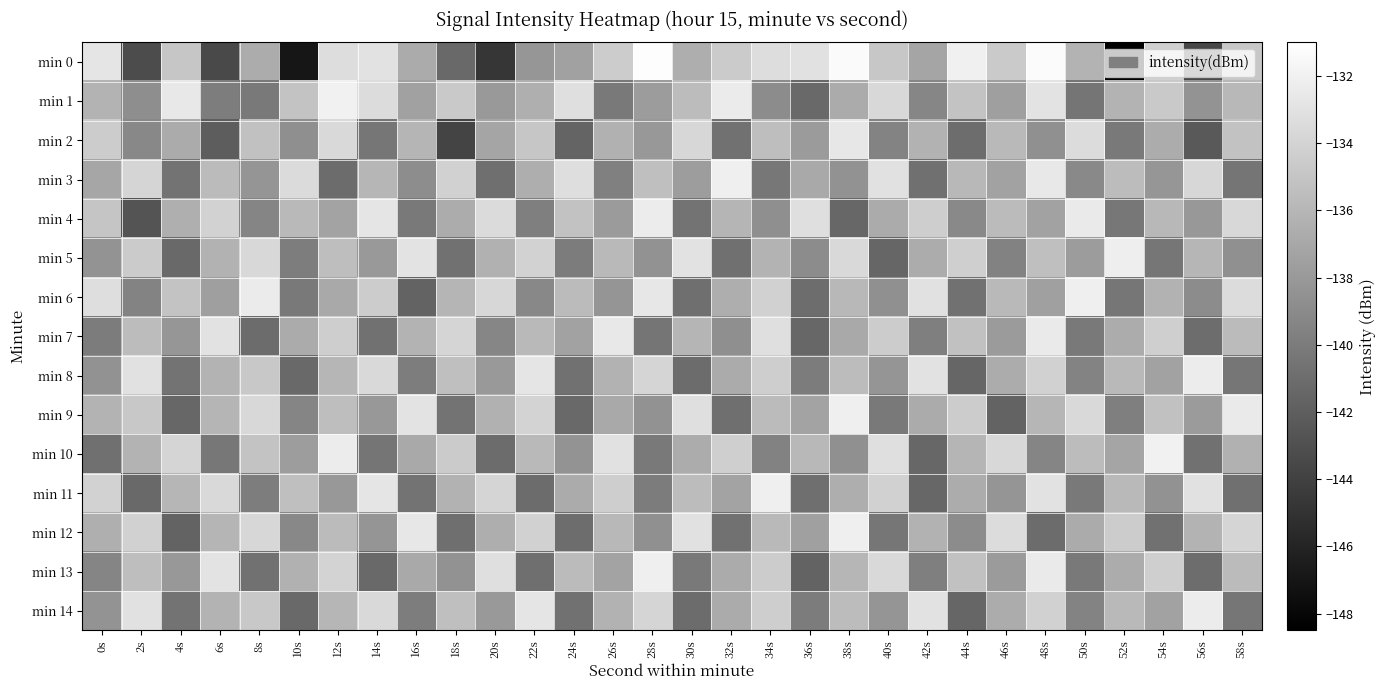

Which series has the largest total across all categories?

min 1